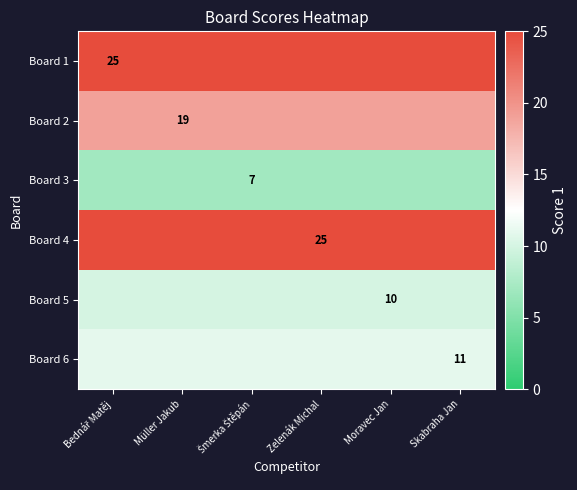

True or false: Board 6 has a value of 11 at Skabraha Jan.

True